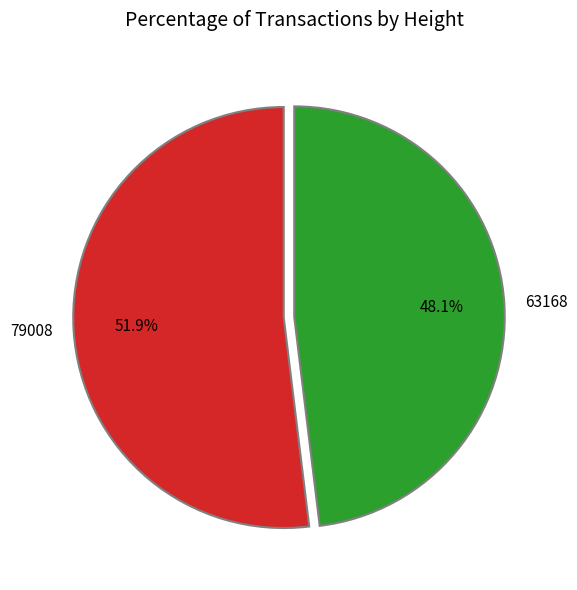

How many slices are in this pie chart?

2